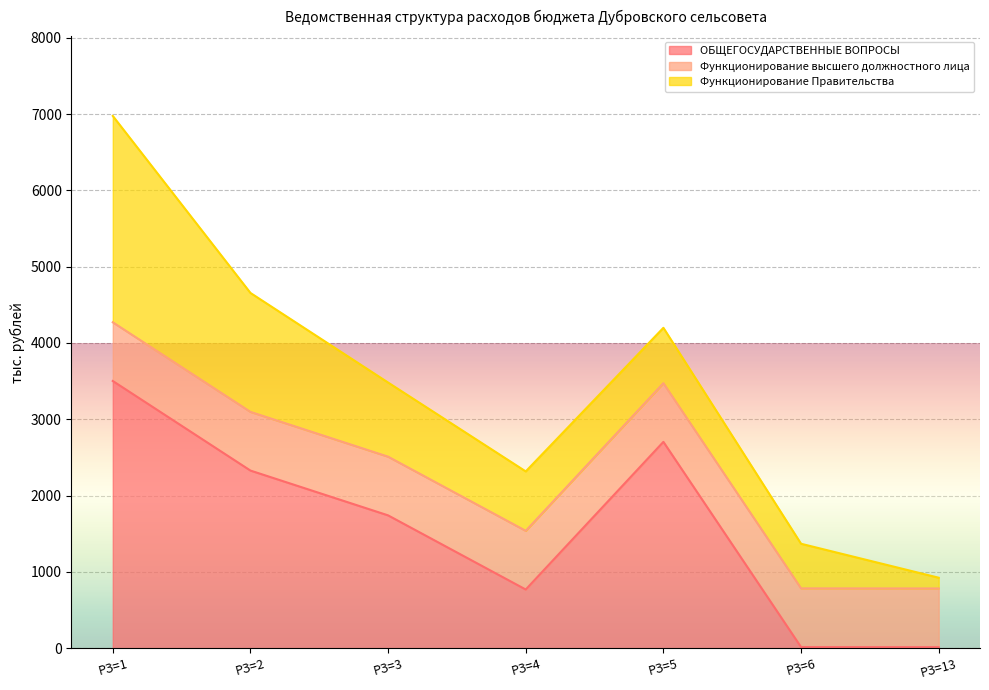

What are all the series names shown in the legend?

ОБЩЕГОСУДАРСТВЕННЫЕ ВОПРОСЫ, Функционирование высшего должностного лица, Функционирование Правительства